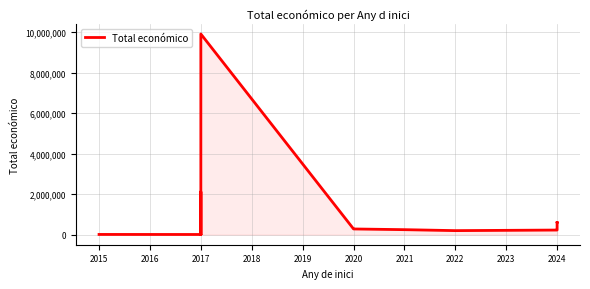

What is the difference between the maximum and second lowest values?

9895293